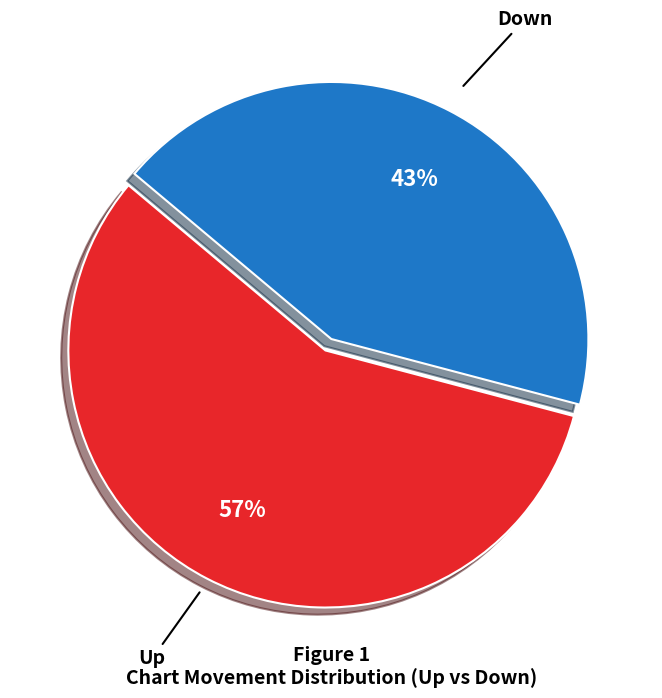

To the nearest percent, what is the difference between the largest and smallest slice percentages?

14%